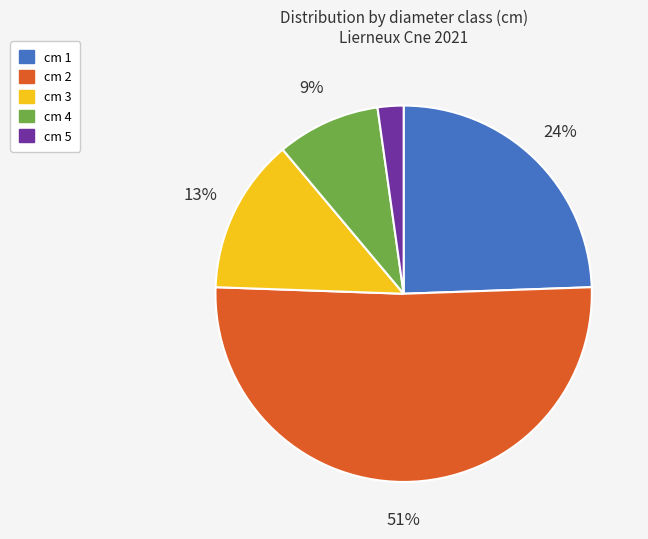

Which has a higher value, cm 2 or cm 4?

cm 2